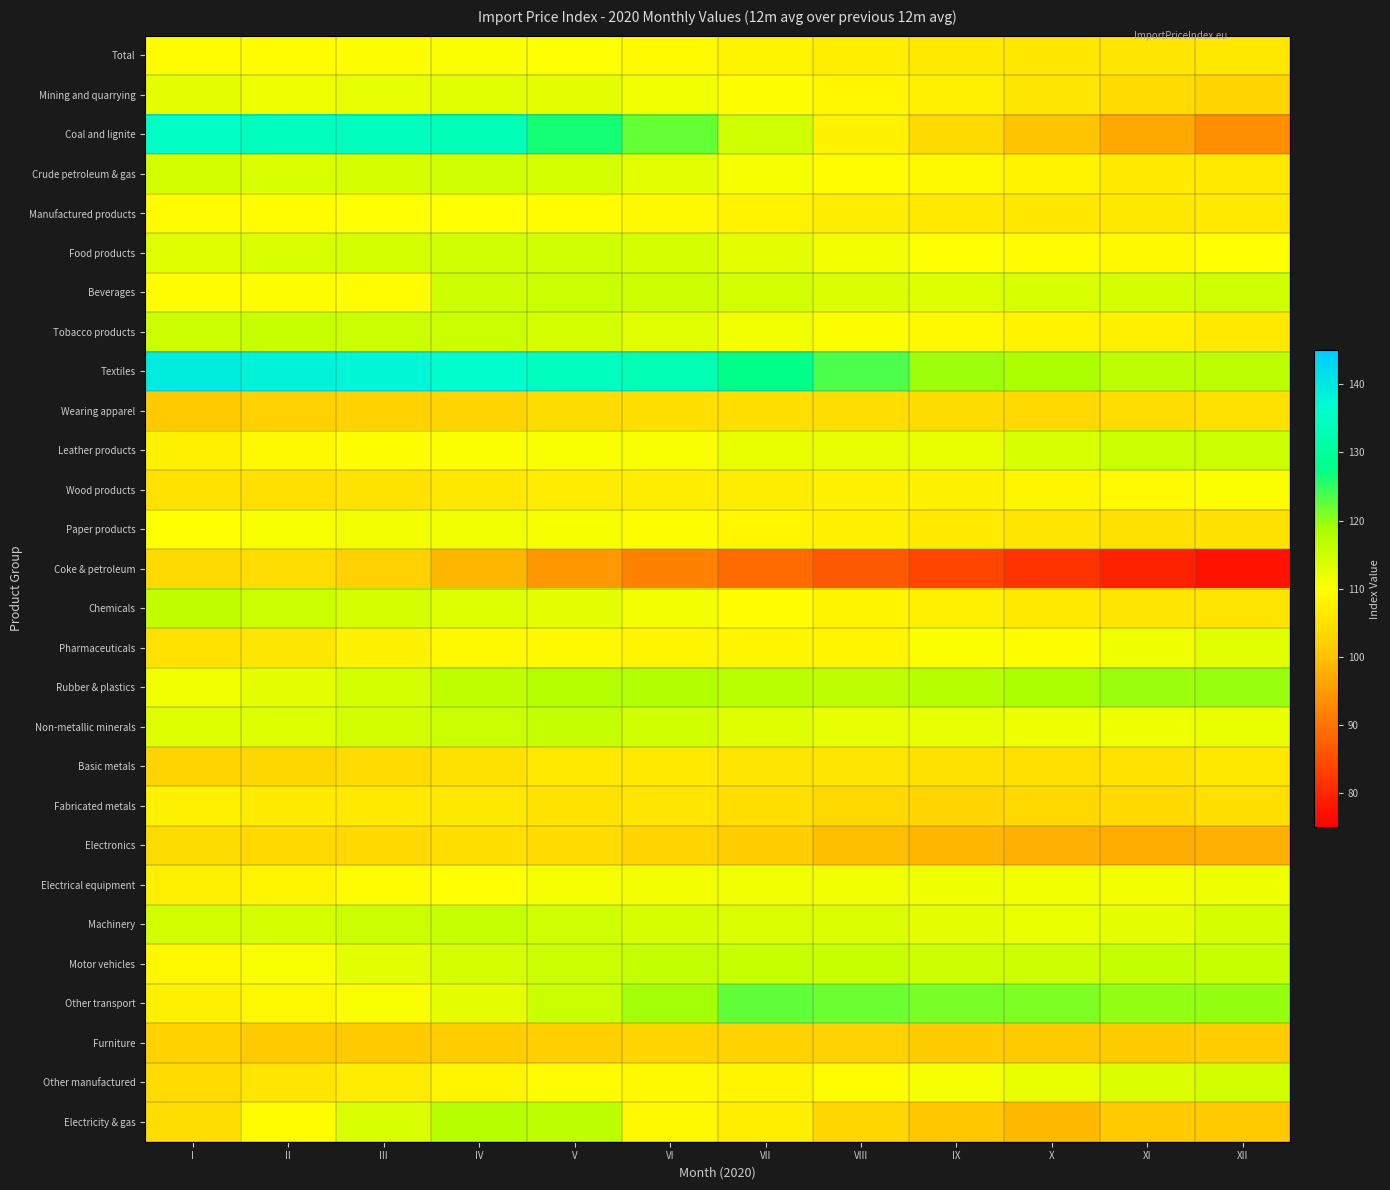

Which series has the largest total across all categories?

Textiles